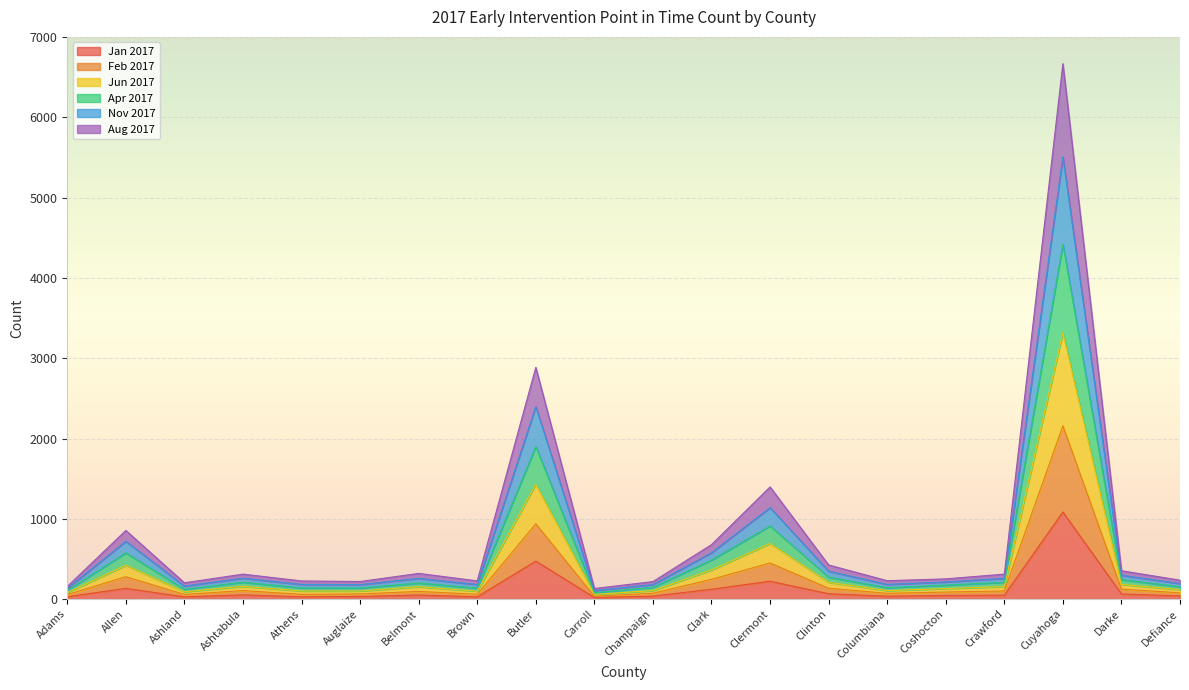

True or false: Aug 2017 has more than 0 points higher than both neighbors.

True